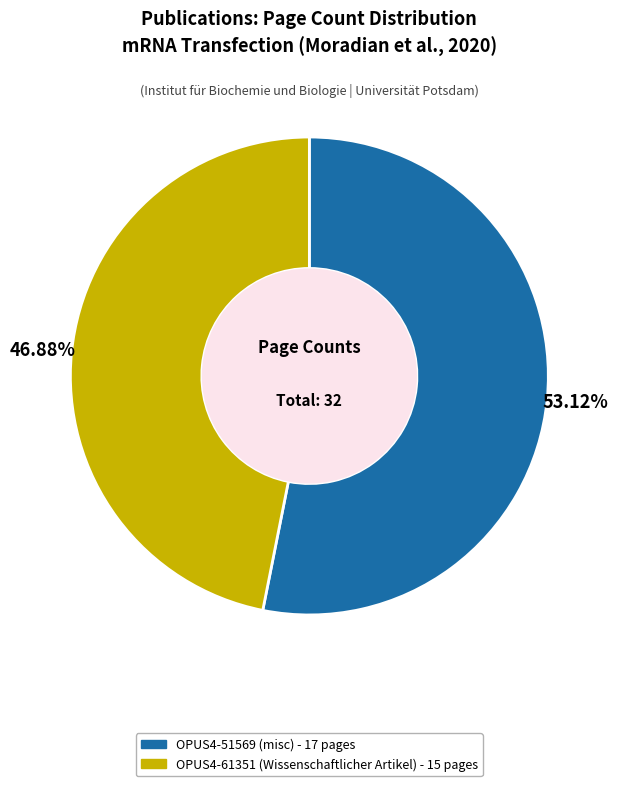

To the nearest percent, what portion does OPUS4-61351 represent?

47%